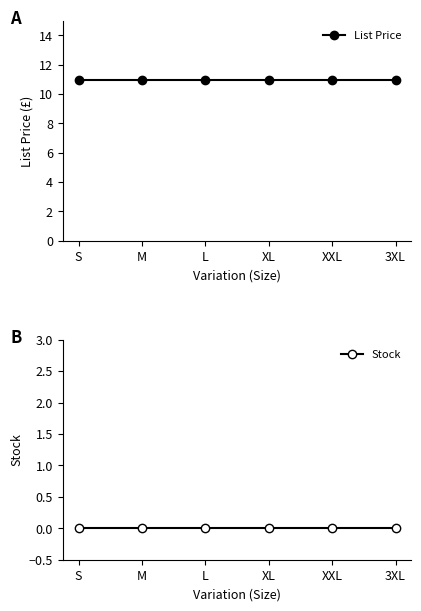

Rank the categories by List Price value from lowest to highest.

S, M, L, XL, XXL, 3XL